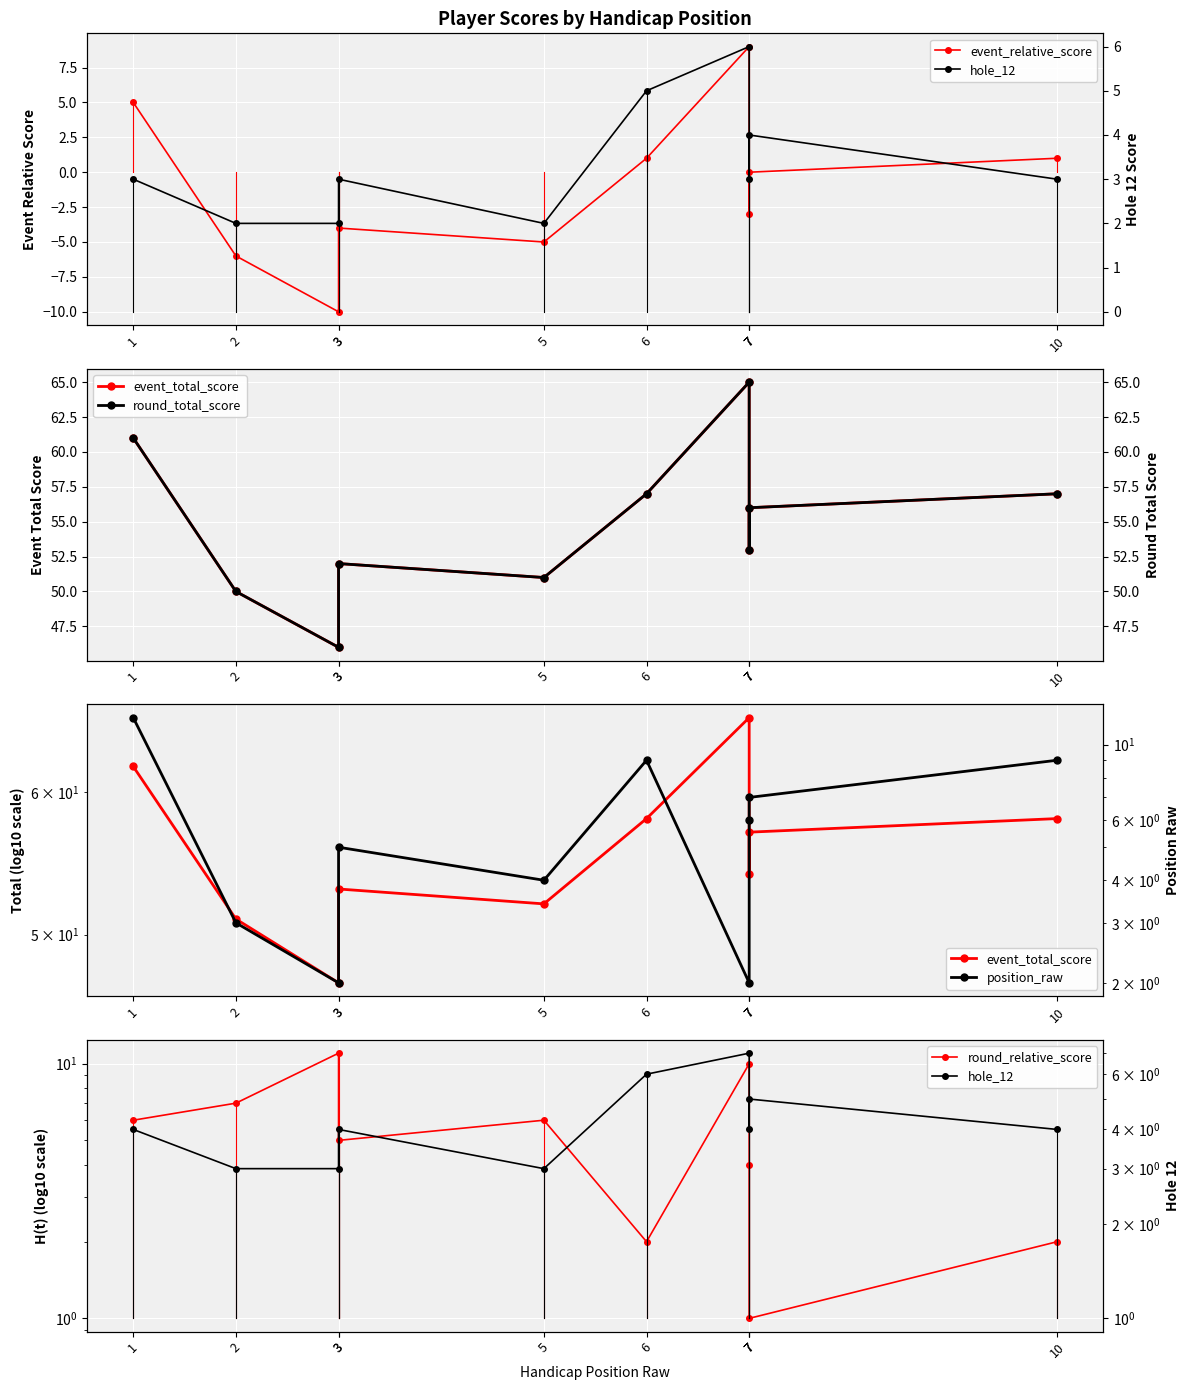

What are all the series names shown in the legend?

event_relative_score, event_total_score, round_relative_score, hole_12, round_total_score, position_raw